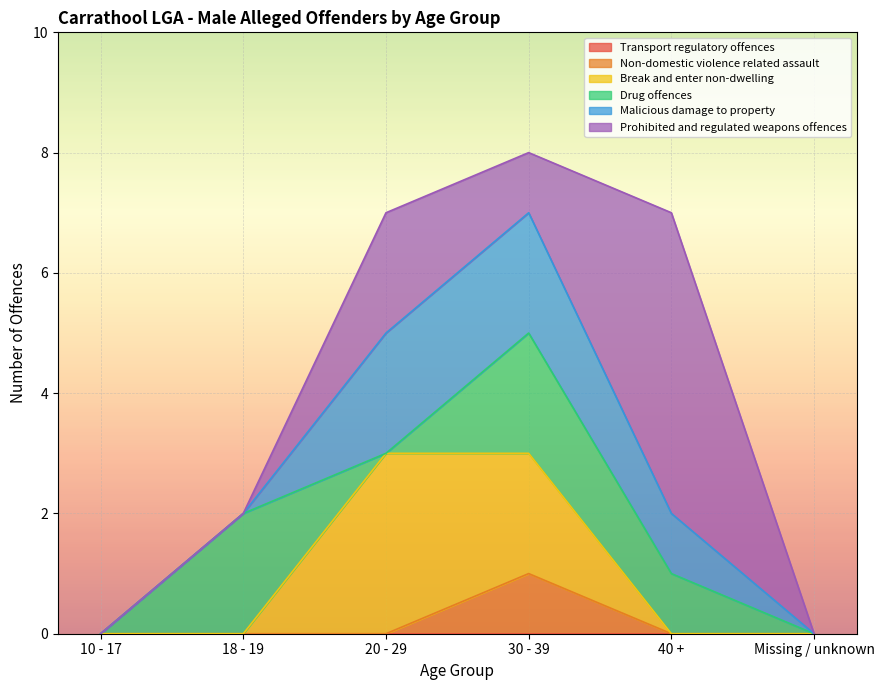

What is the total value across all series at 30 - 39?

8